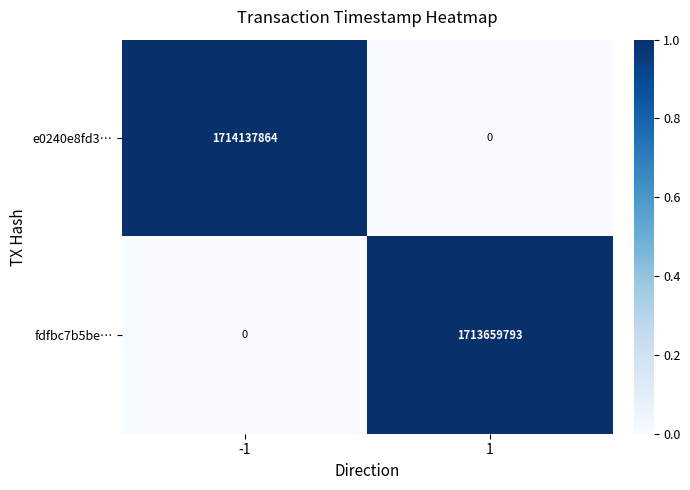

Which series changed the most between -1 and 1?

e0240e8fd3…